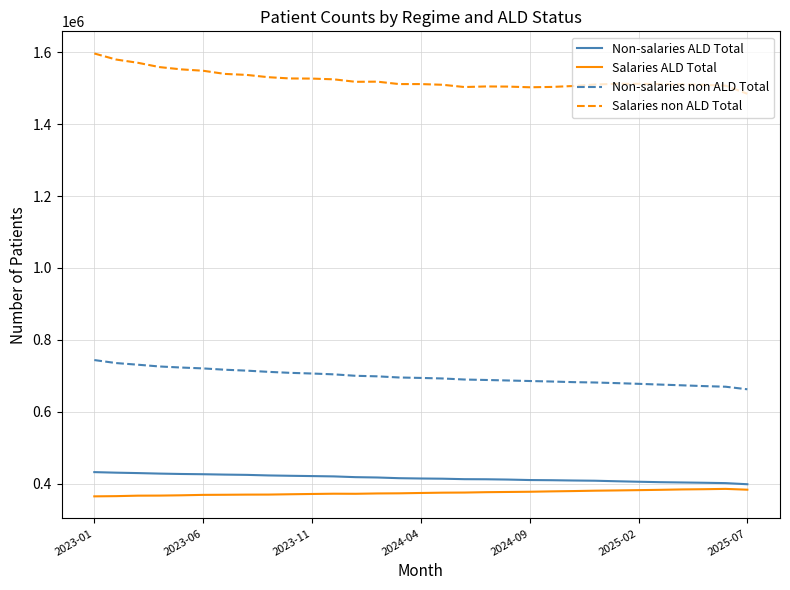

True or false: Salaries non ALD Total and Salaries ALD Total cross at least once.

False